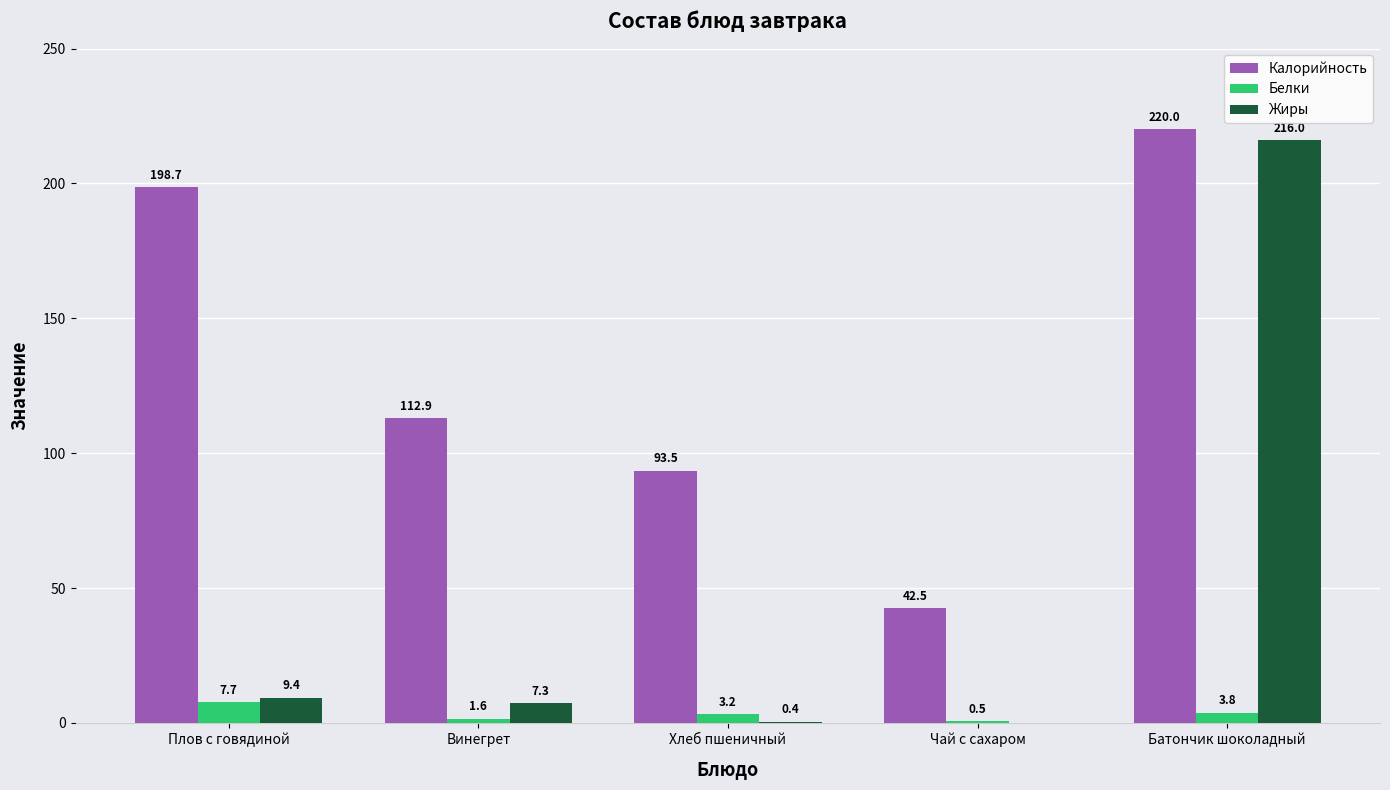

Which series has the widest spread of values?

Жиры